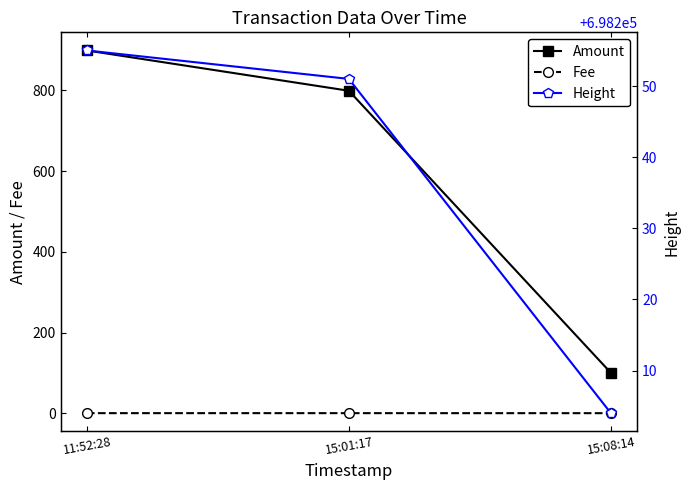

Is this an area chart (filled region under the line)?

No